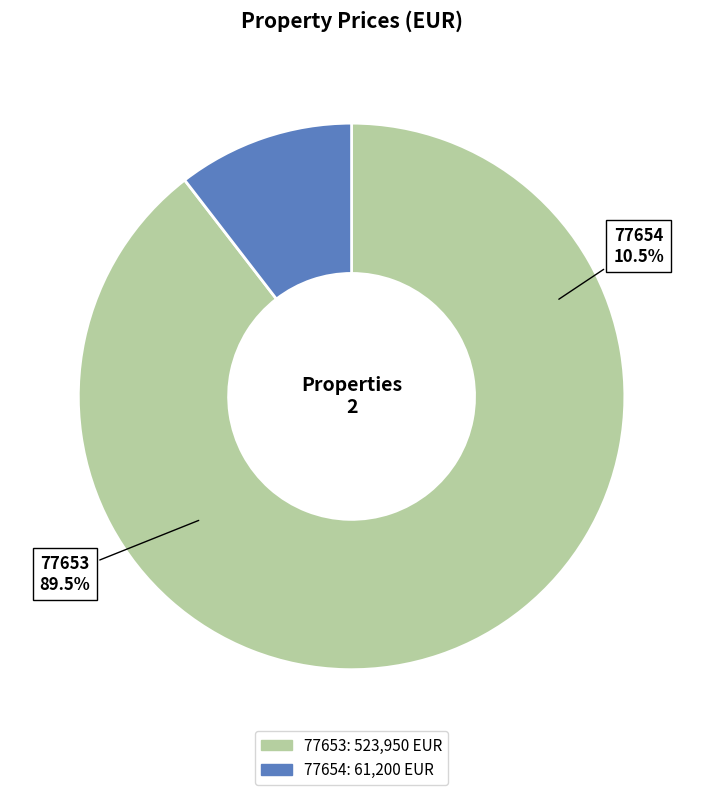

Approximately how many times larger is the value at 77654 compared to 77653?

0.1